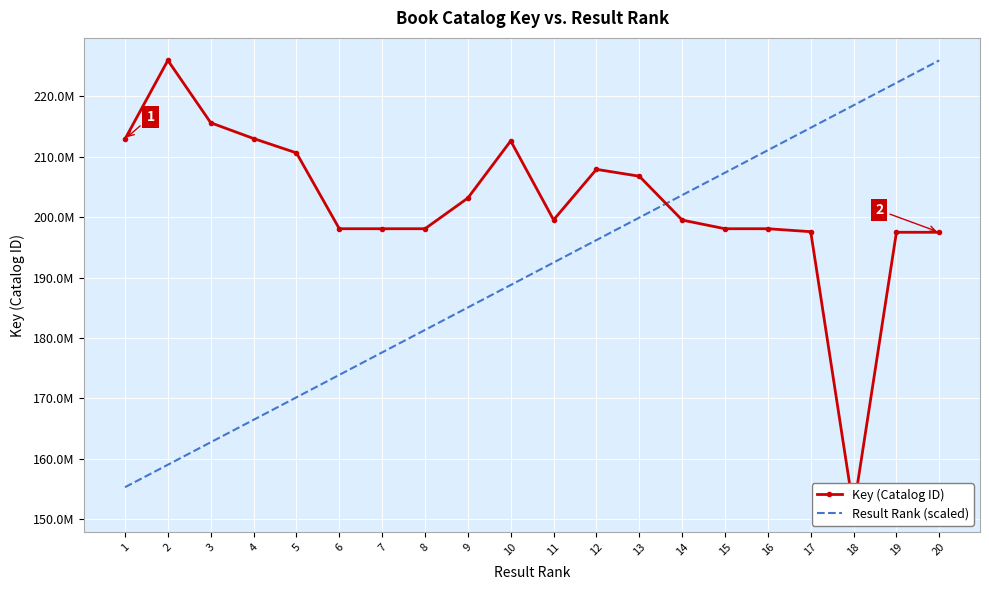

What is the value of the Result Rank (scaled) point at the 7th from the left?

177599582.4